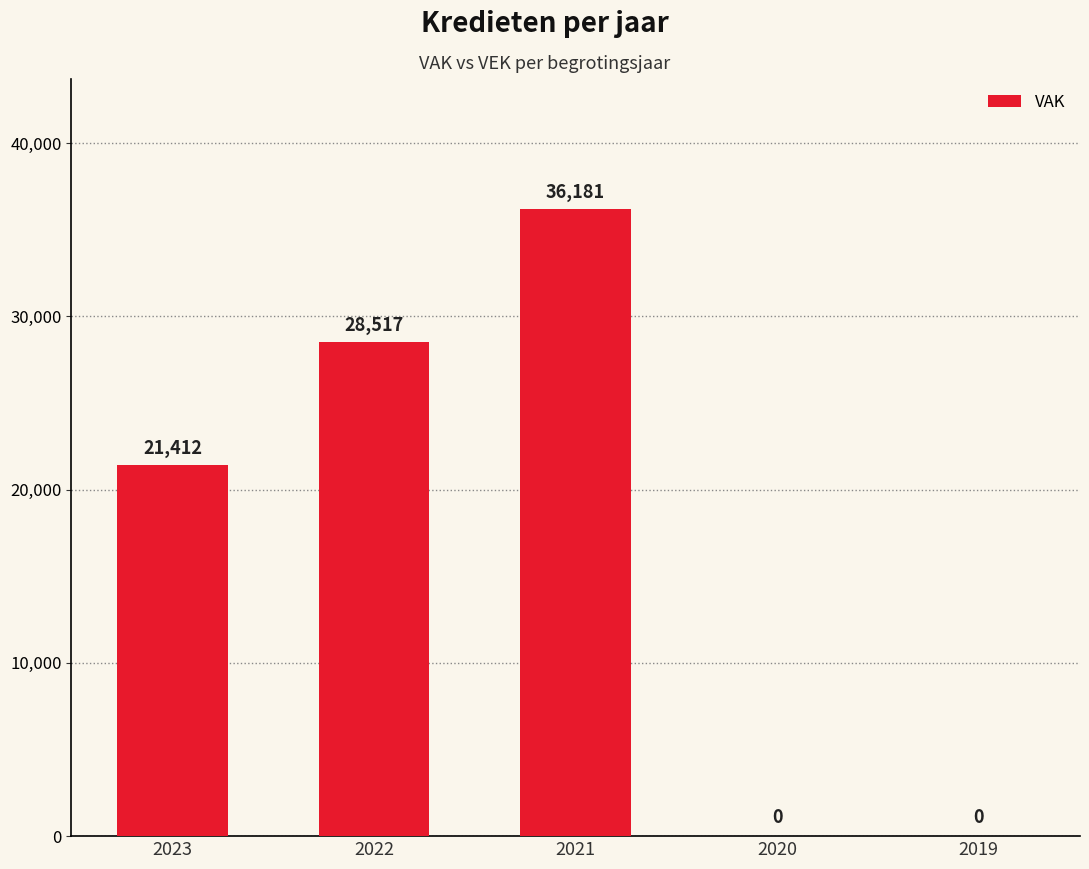

Which category has the highest value across all series?

2021